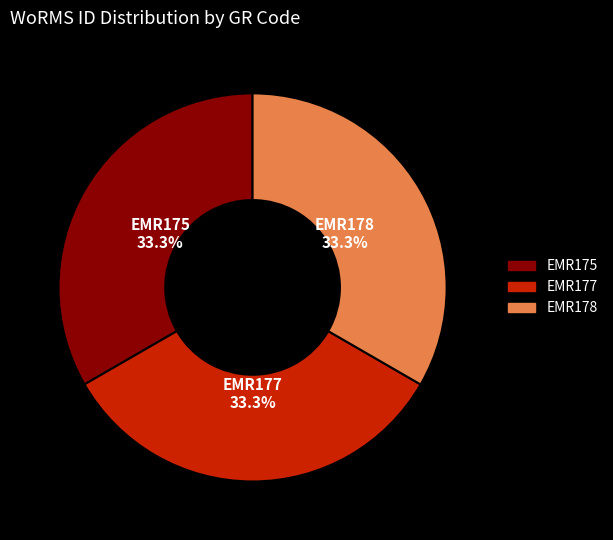

Approximately how many times larger is the value at EMR178 compared to EMR175?

1.0